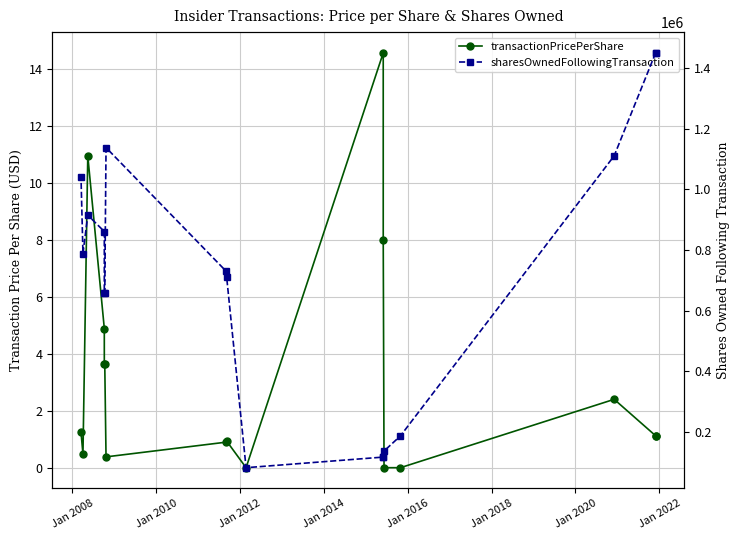

What is the highest value of the sharesOwnedFollowingTransaction series?

1450900.0